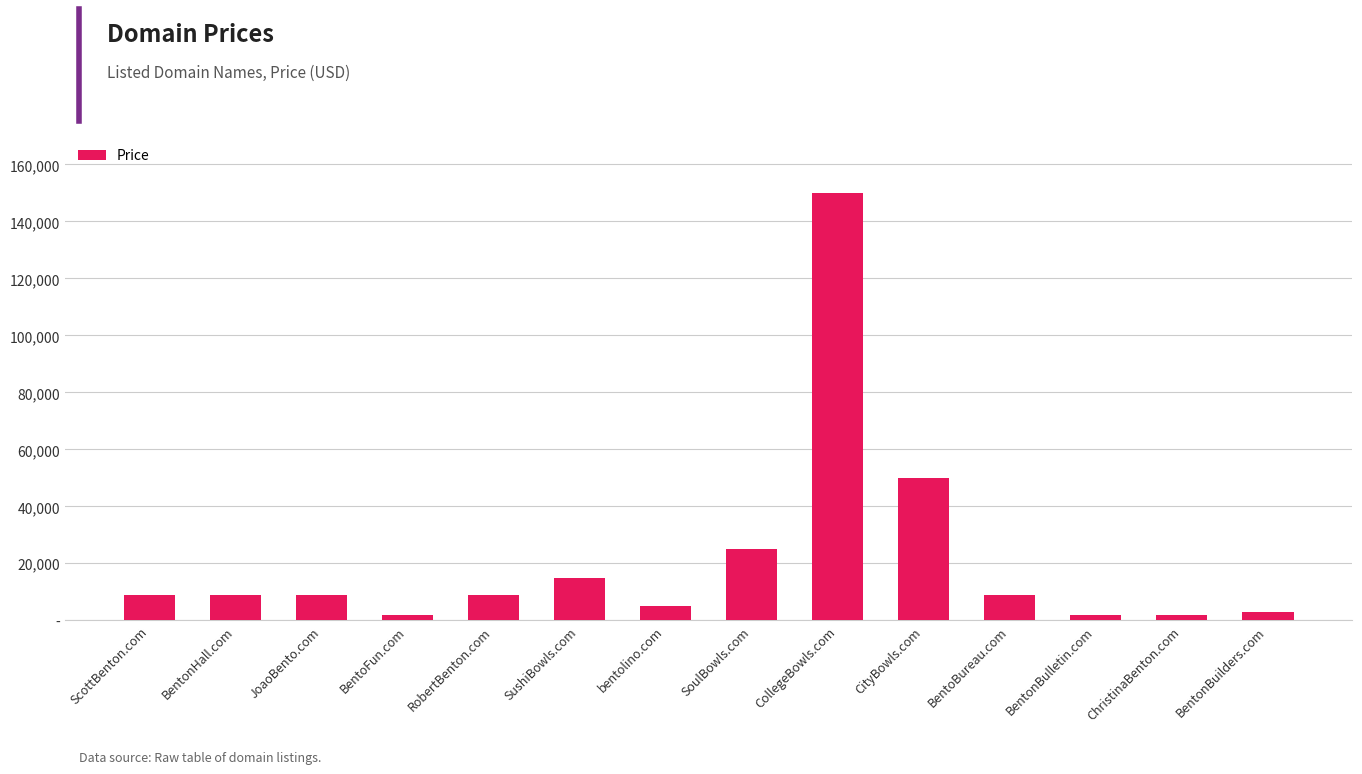

What is the average value?

21245